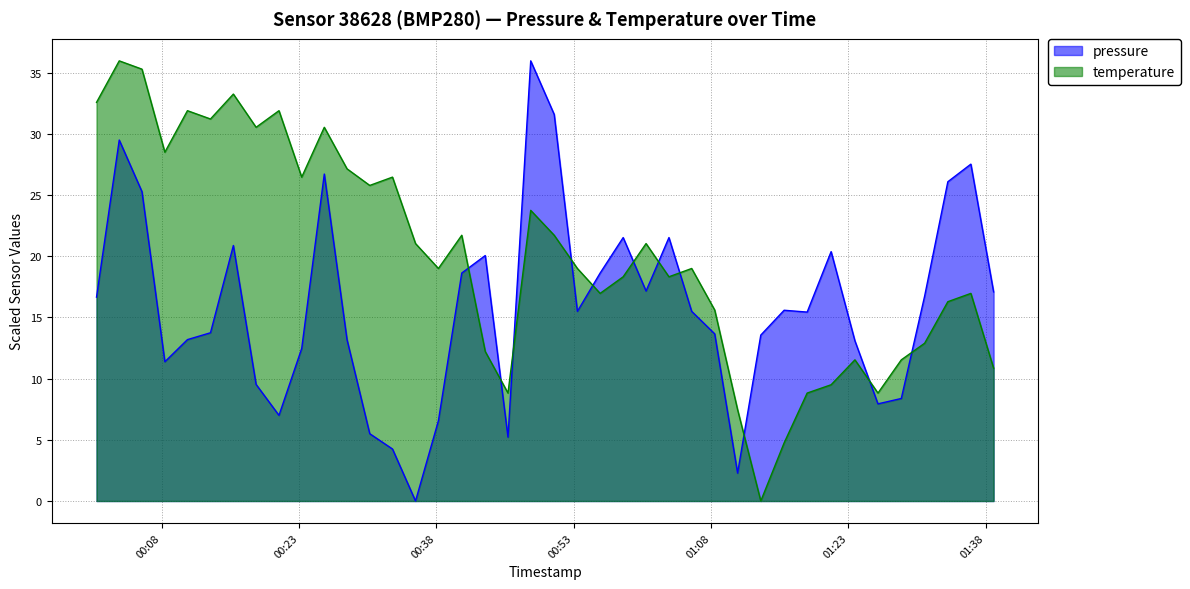

How many lines are shown in the chart?

2